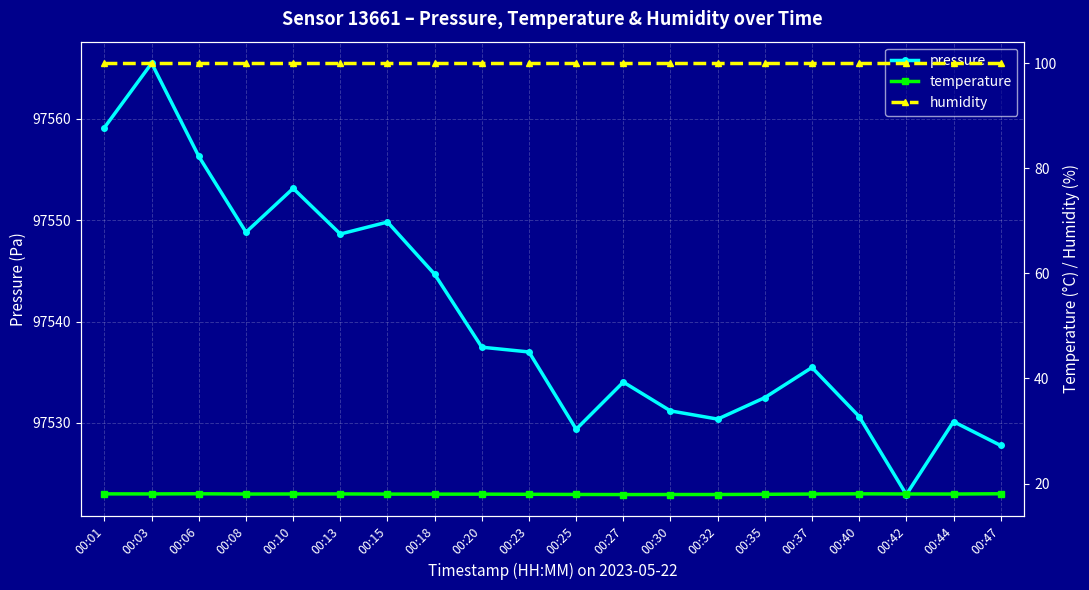

How many lines are shown in the chart?

3